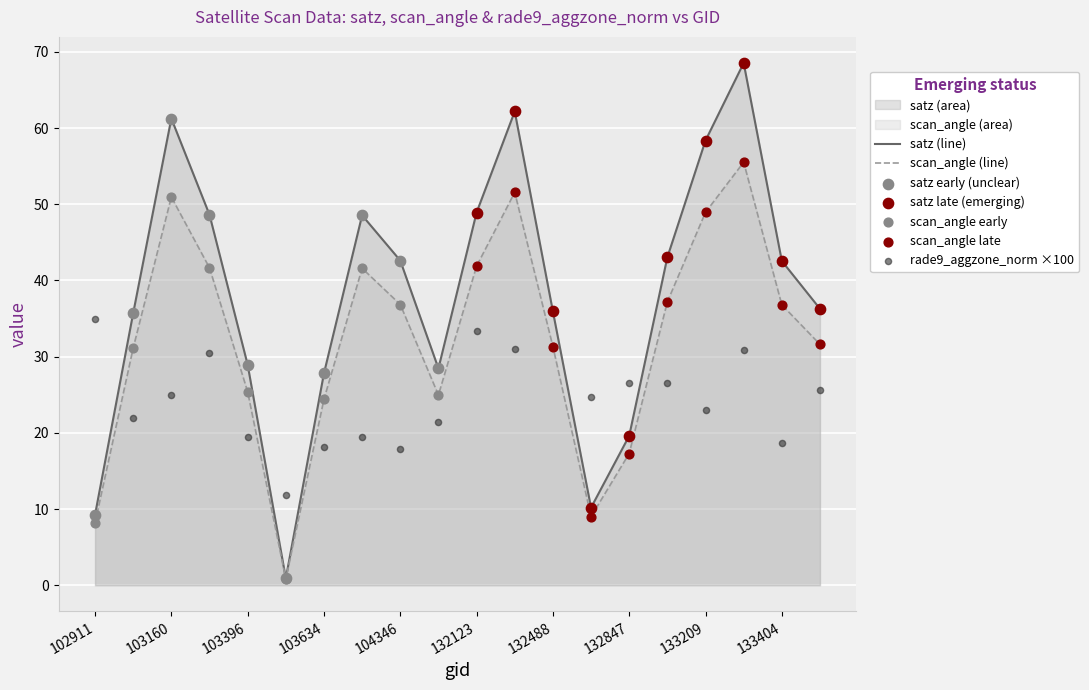

Which series reaches the maximum Y coordinate?

satz